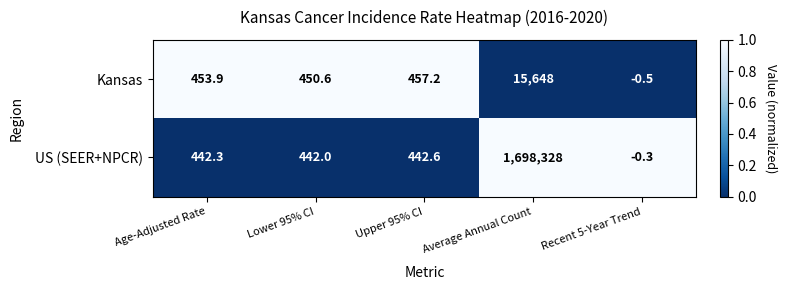

True or false: US (SEER+NPCR) has a value of -0.3 at Recent 5-Year Trend.

True